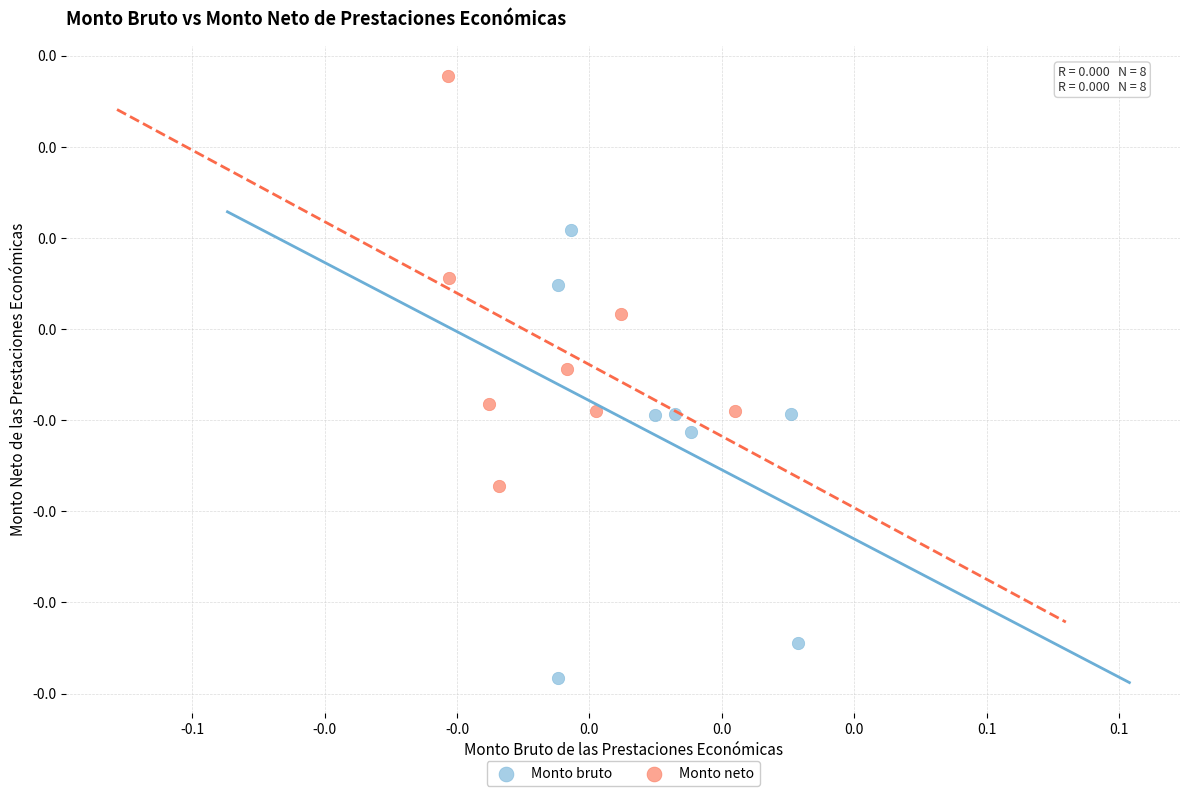

Which series reaches the minimum Y coordinate?

Monto bruto